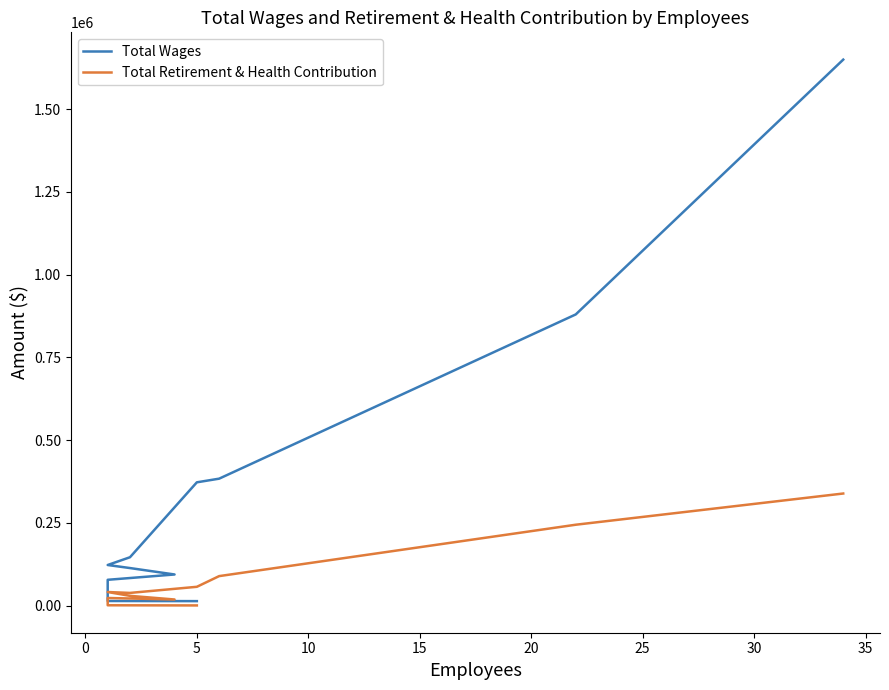

Between 25 and 10, which series saw the biggest shift?

Total Wages